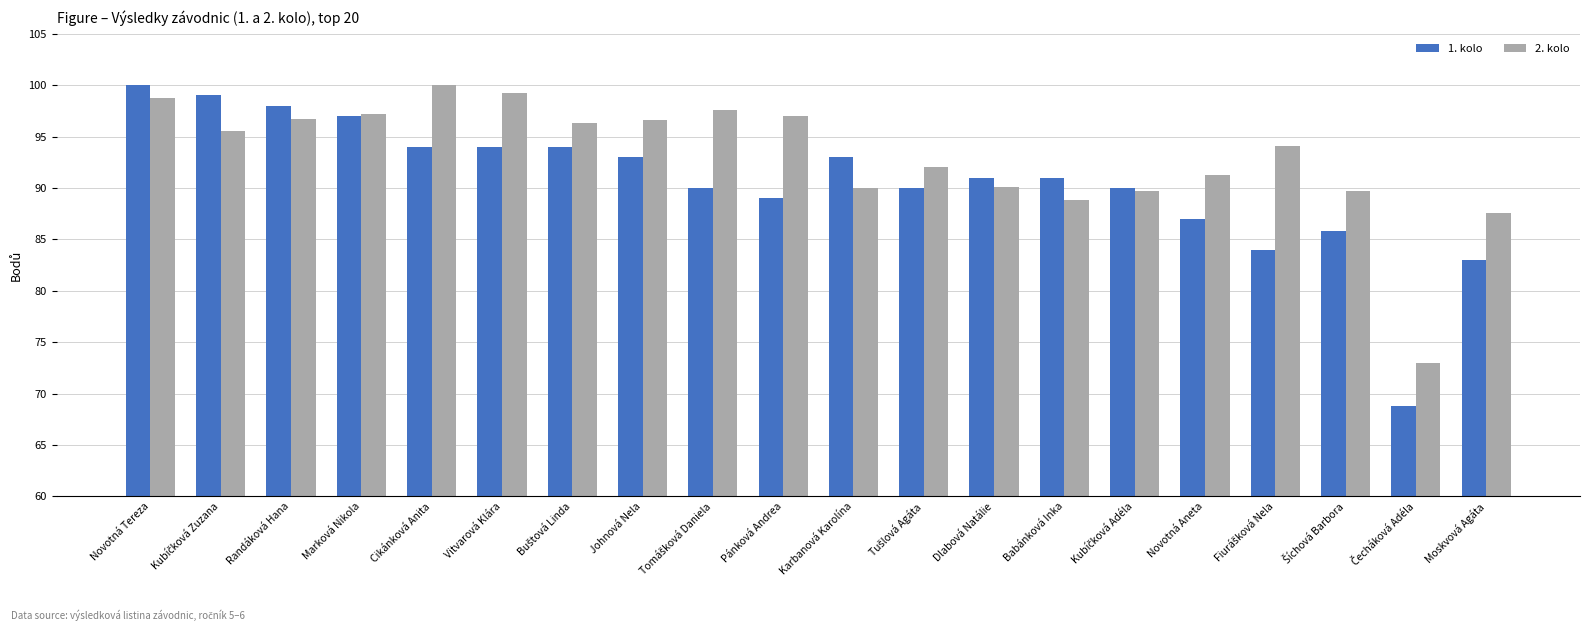

At Karbanová Karolína, list the series in order from smallest to largest.

2. kolo, 1. kolo